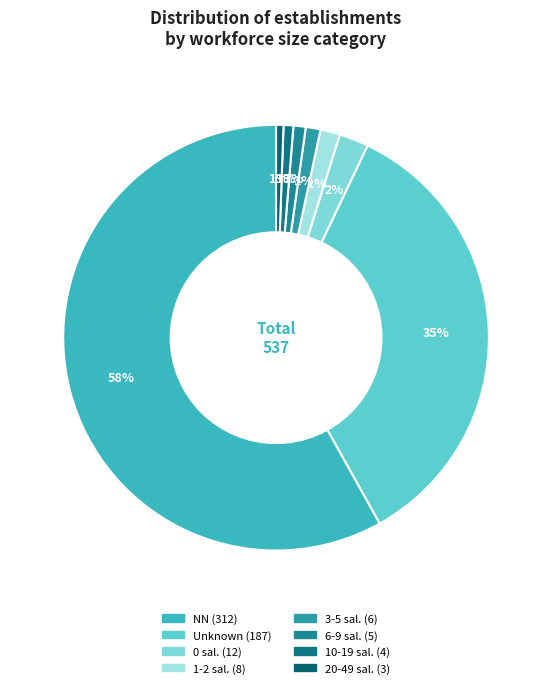

Count the number of slices in the pie.

8